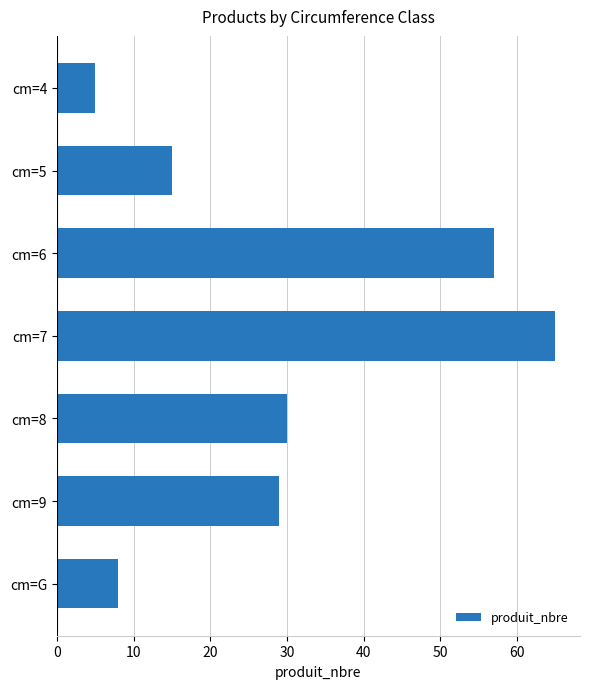

Is it true that the value at cm=5 is 15?

True